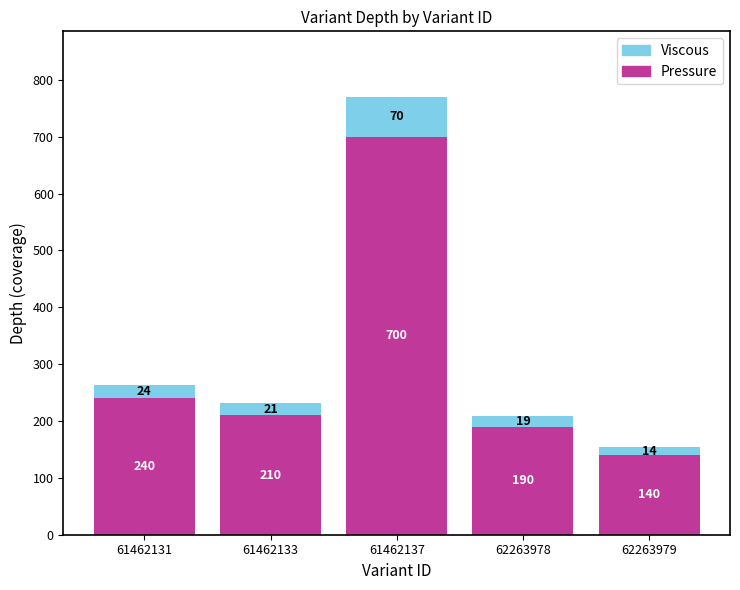

Rank the categories by Pressure value from lowest to highest.

62263979, 62263978, 61462133, 61462131, 61462137